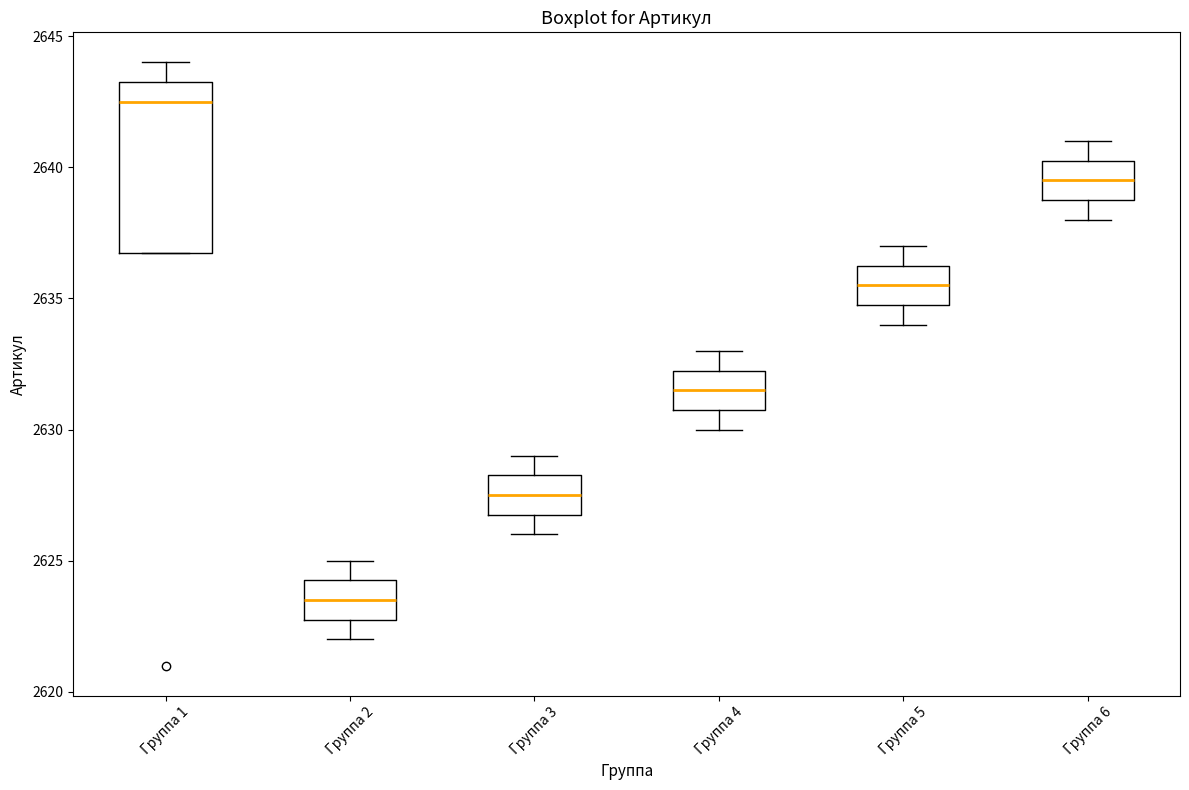

Reading left to right, transcribe this box plot: for each box, give where its median line is, the range the box spans, and where its two whiskers end, as read against the y-axis. The values are not printed on the chart, so give them approximately, as read against the axis.

Группа 1: median 2642.5, box 2637.0 to 2643.5, whiskers 2637.0 to 2644.0
Группа 2: median 2623.5, box 2623.0 to 2624.5, whiskers 2622.0 to 2625.0
Группа 3: median 2627.5, box 2627.0 to 2628.5, whiskers 2626.0 to 2629.0
Группа 4: median 2631.5, box 2631.0 to 2632.5, whiskers 2630.0 to 2633.0
Группа 5: median 2635.5, box 2635.0 to 2636.5, whiskers 2634.0 to 2637.0
Группа 6: median 2639.5, box 2639.0 to 2640.5, whiskers 2638.0 to 2641.0